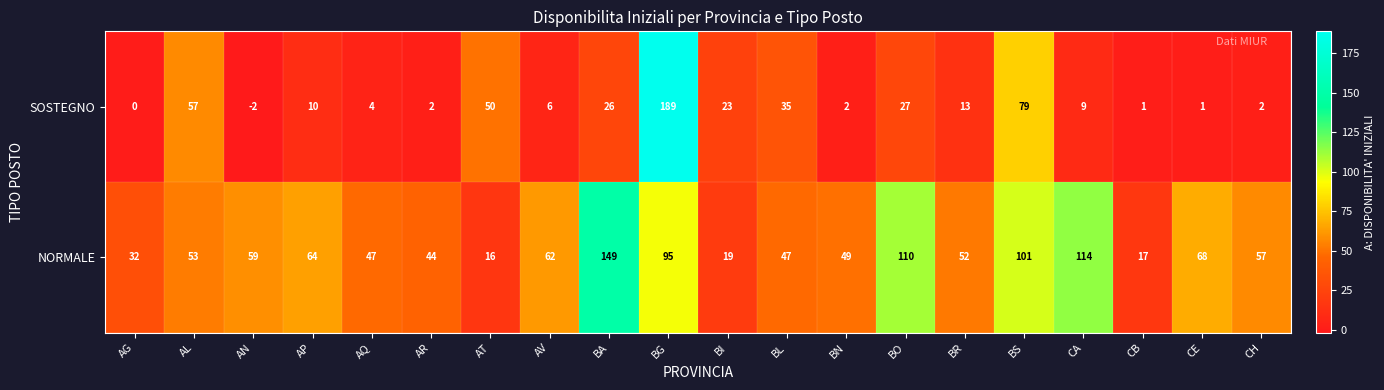

Which series has the widest spread of values?

SOSTEGNO